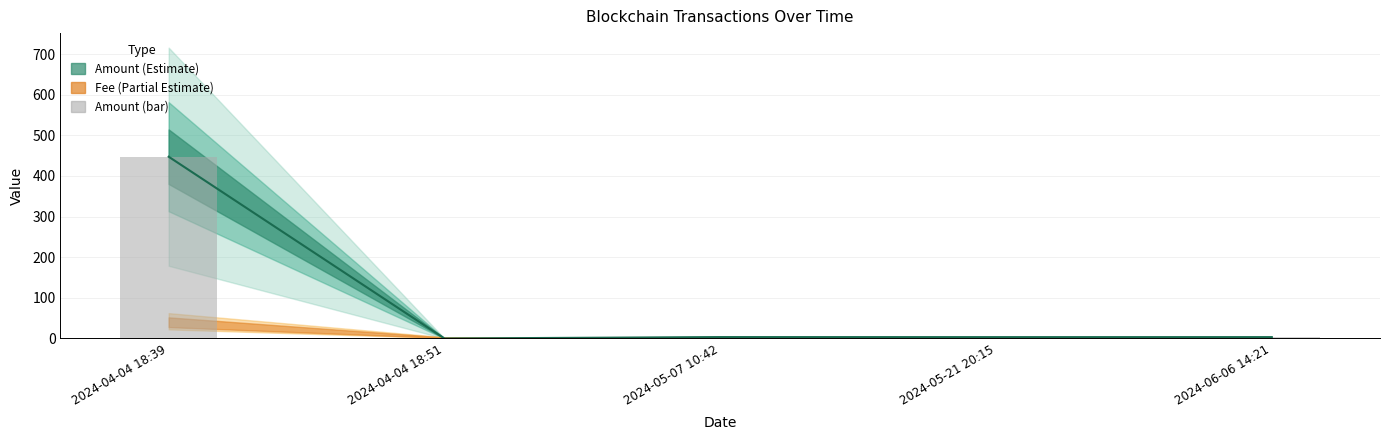

Read the value at 2024-06-06 14:21.

3.3